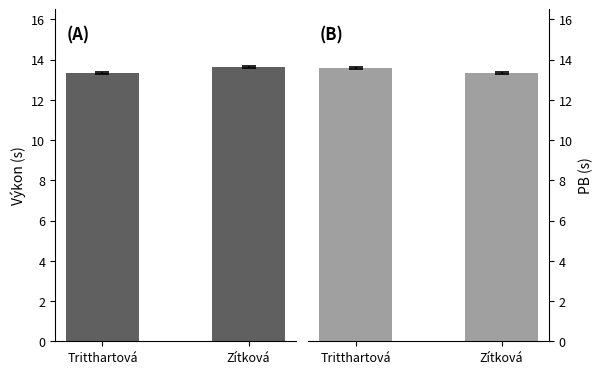

What are all the series names shown in the legend?

Výkon, PB